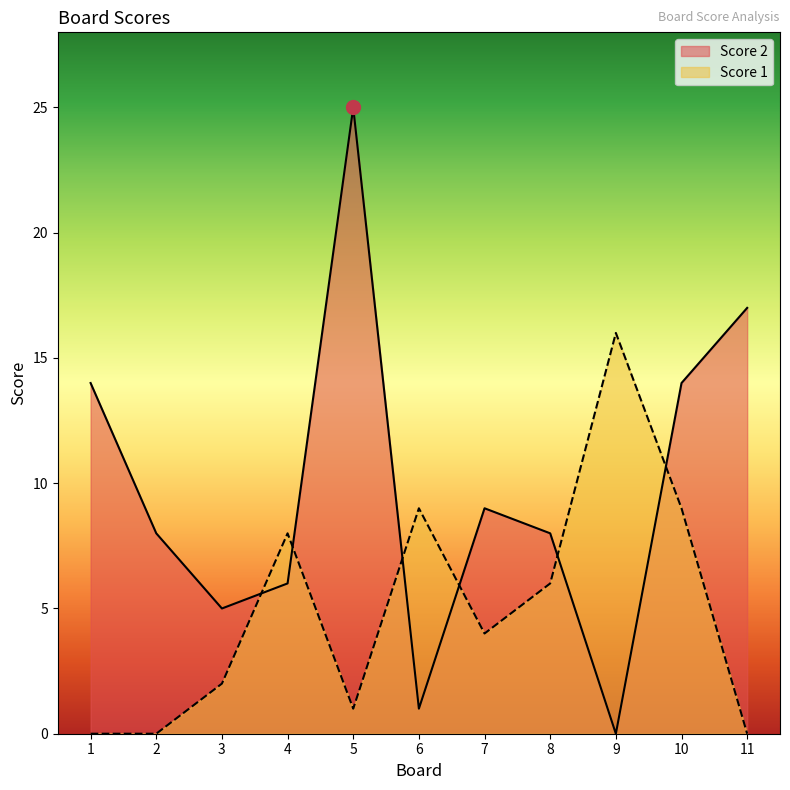

True or false: Score 2 and Score 1 cross at least once.

True